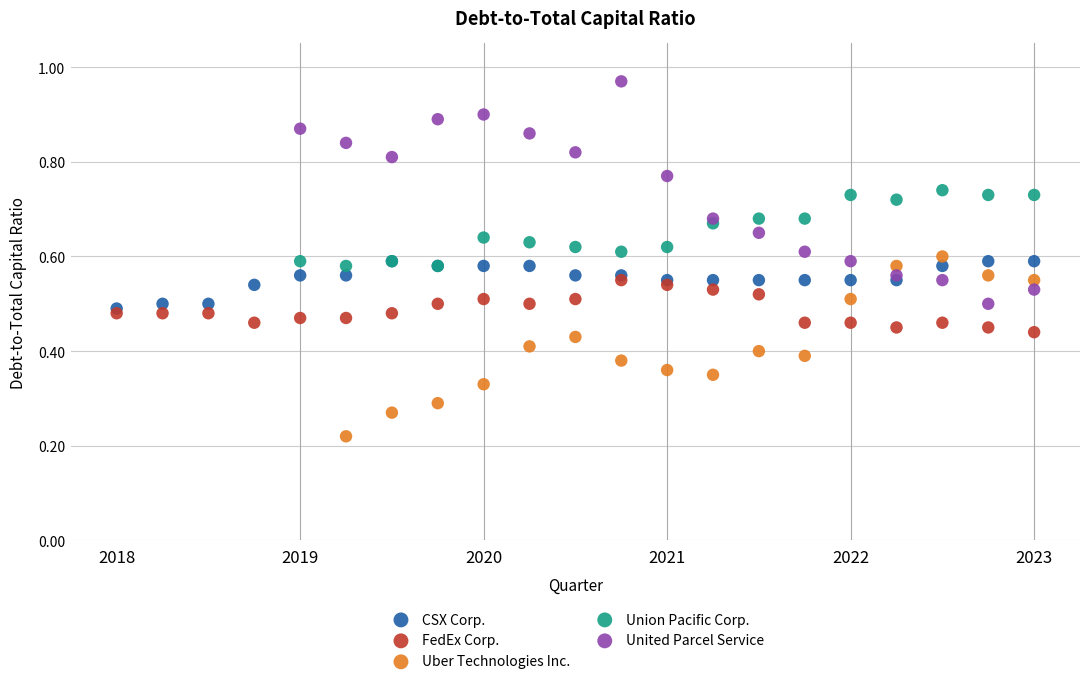

Which series has the largest Y range (max minus min)?

United Parcel Service